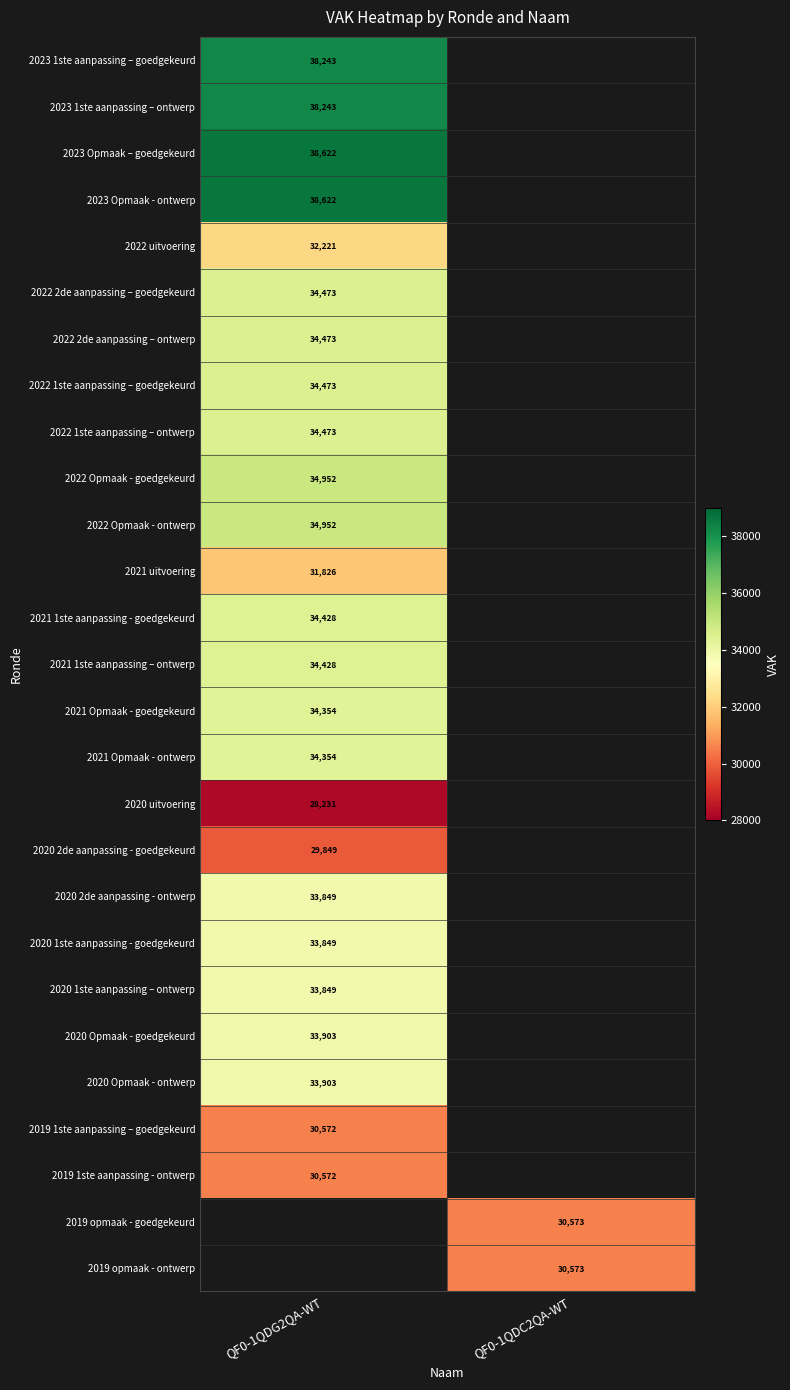

What is the minimum value shown in the chart?

28231.0